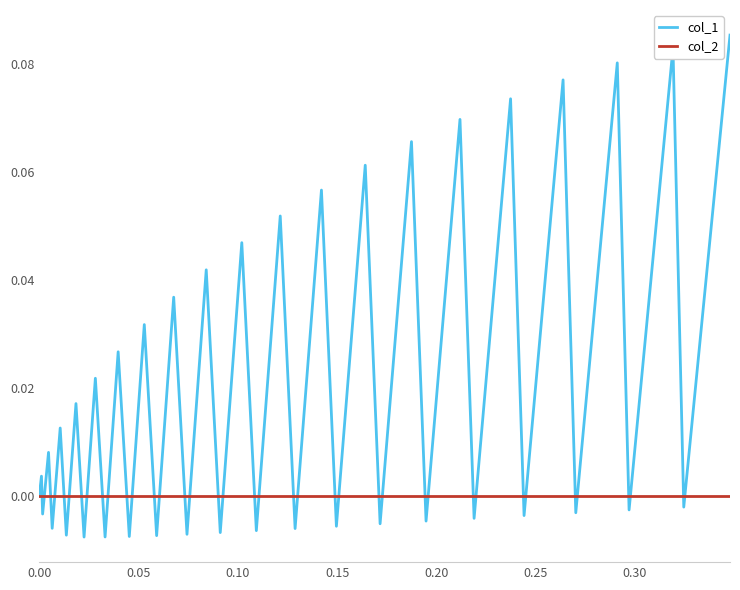

Which series has the widest spread of values?

col_1